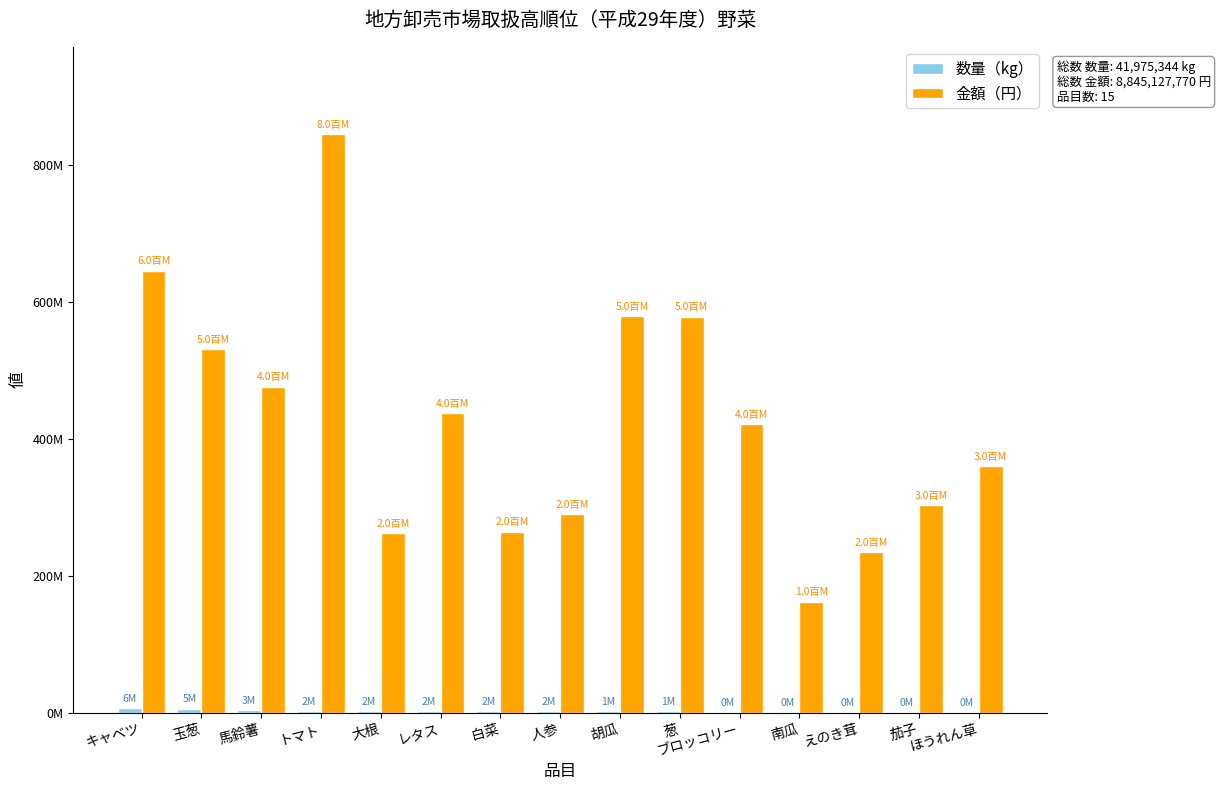

Which series has the largest range (max minus min)?

金額（円）